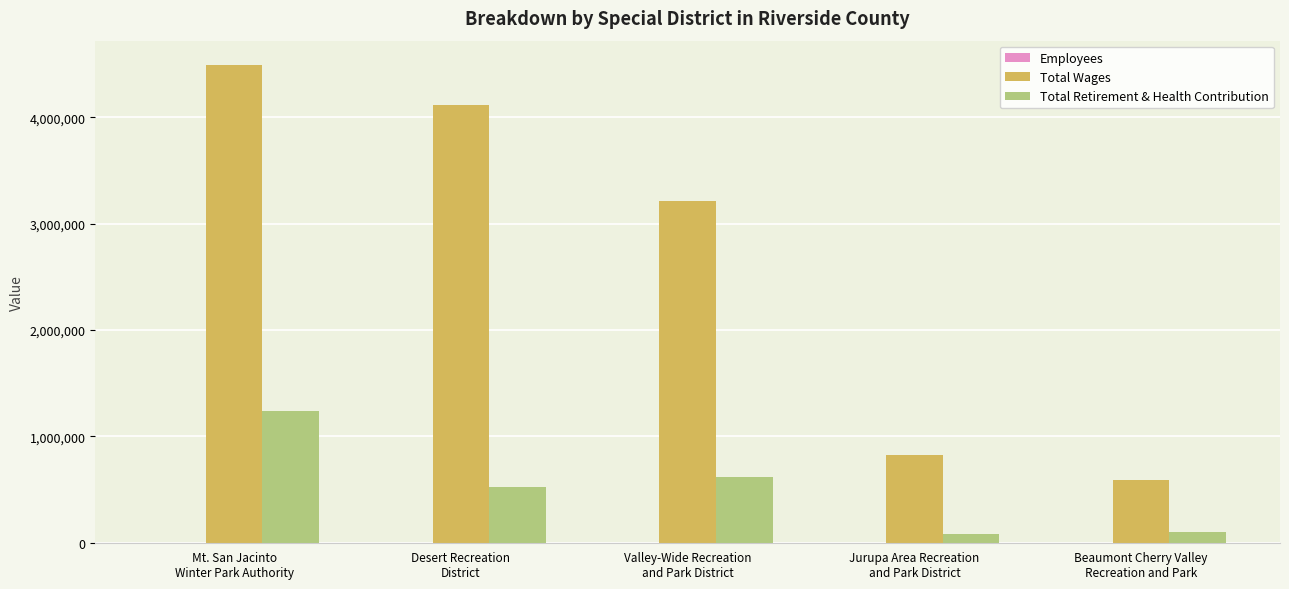

Count the number of data series in this chart.

3